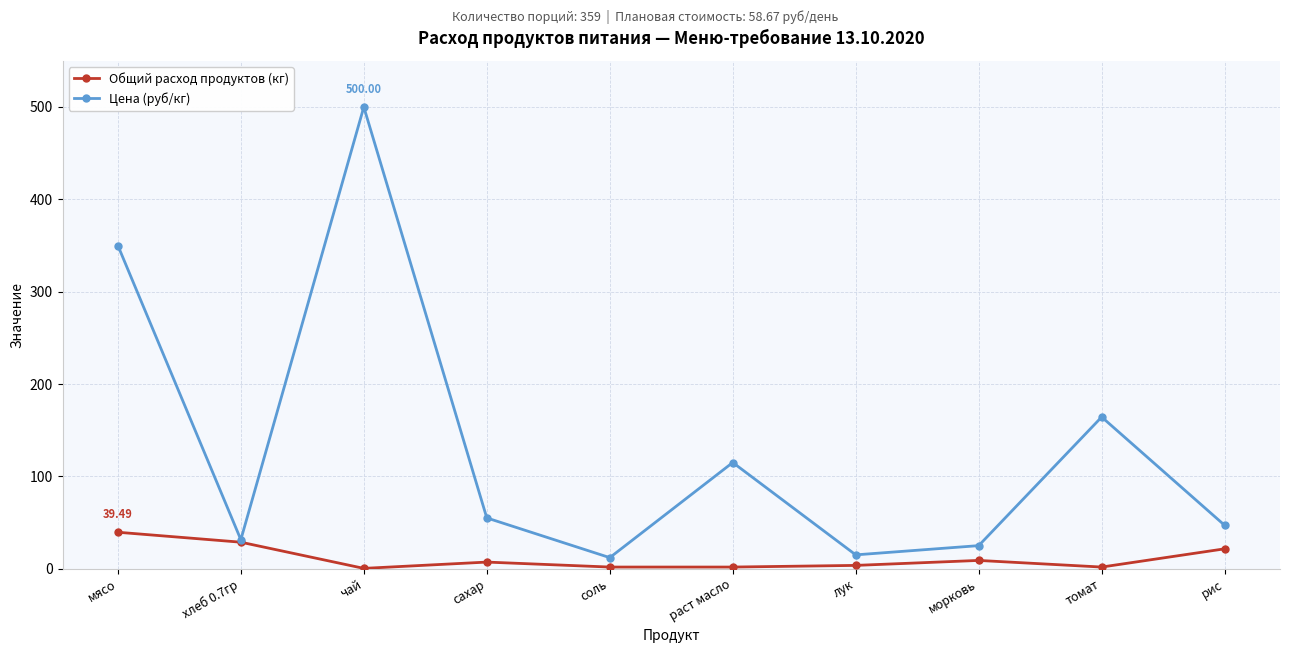

What is the average value of the Общий расход продуктов (кг) series?

11.5